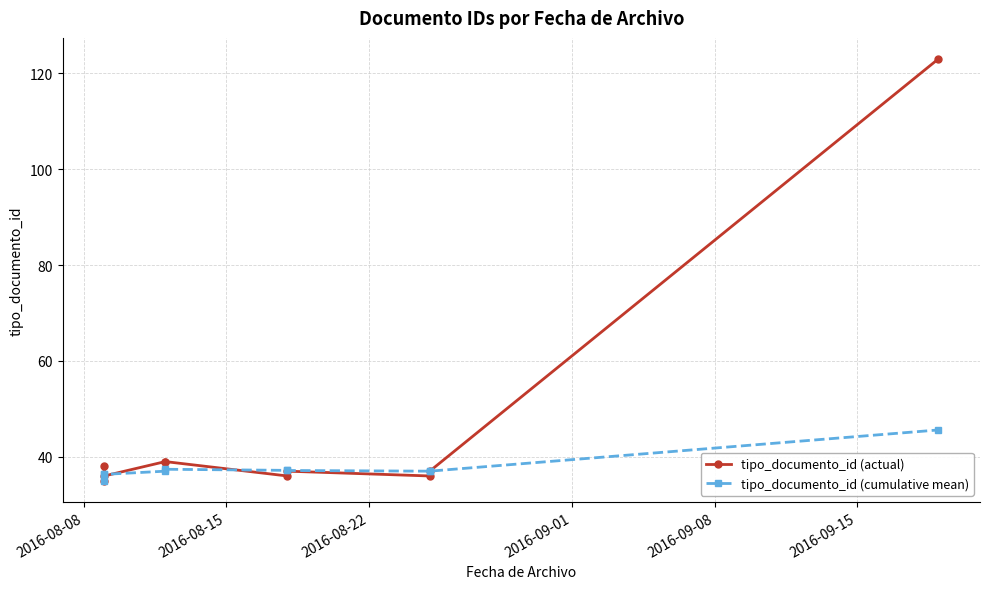

True or false: tipo_documento_id (actual) has more than 1 interior local peaks.

True